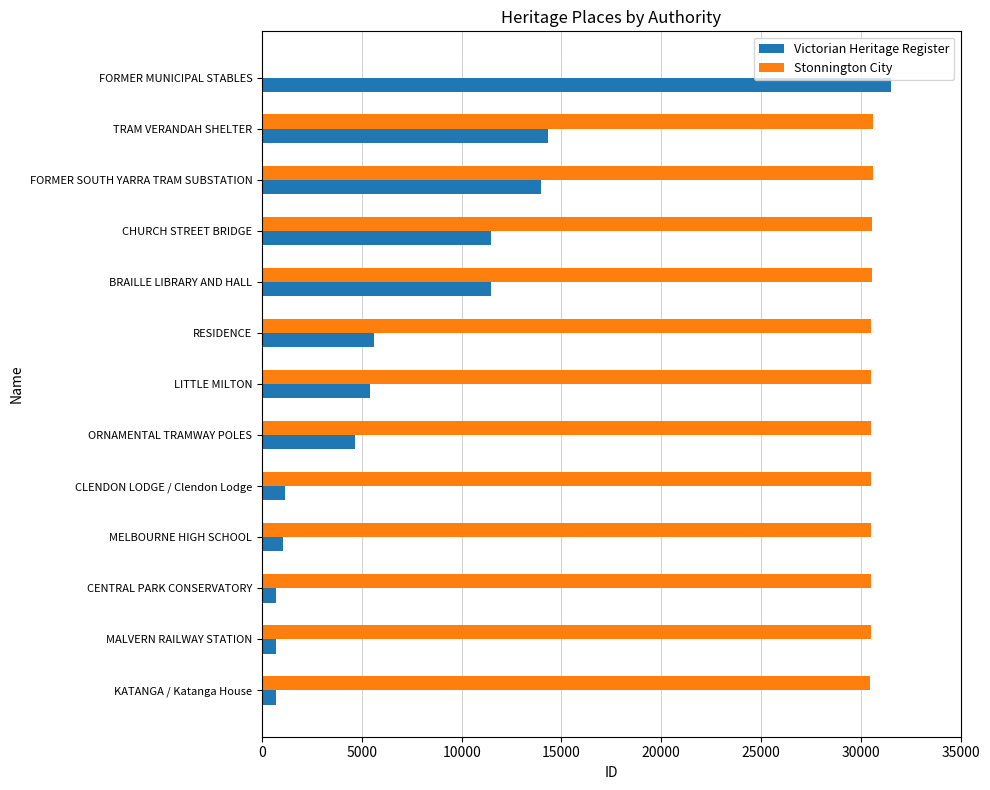

Is it true that Stonnington City equals 30604 at TRAM VERANDAH SHELTER?

True